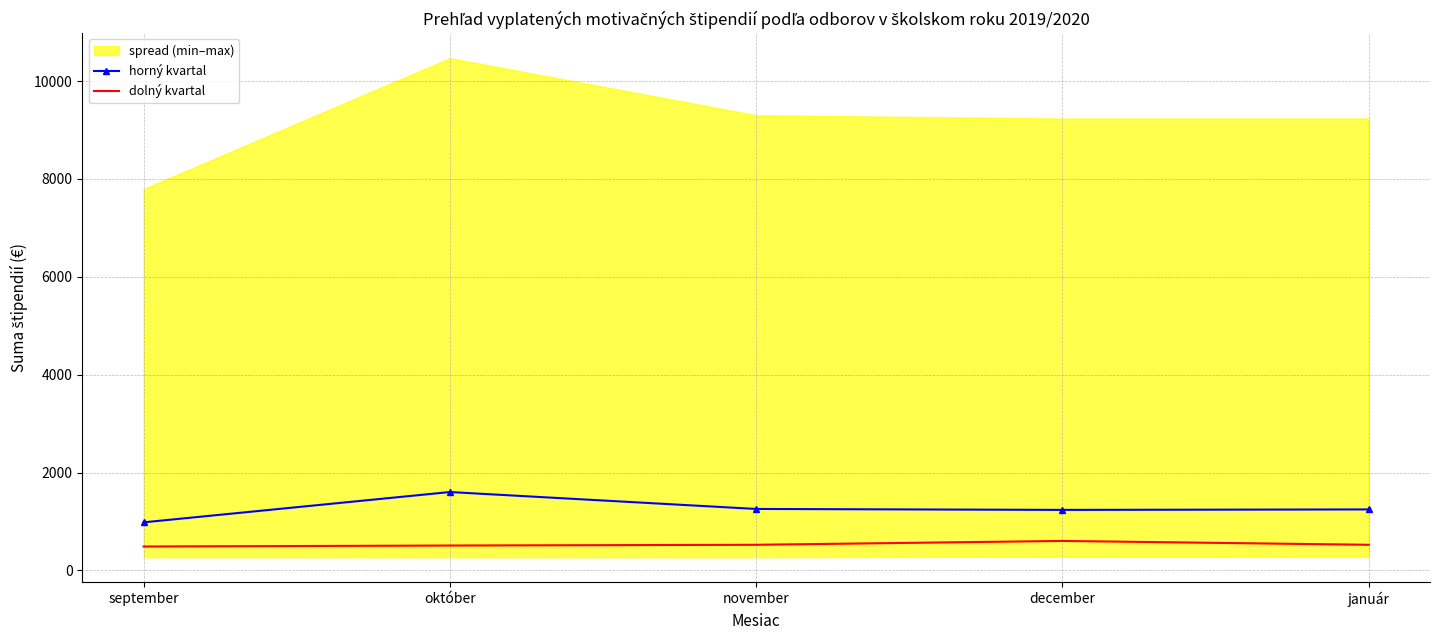

Is it true that dolný kvartal equals 601.7 at december?

True